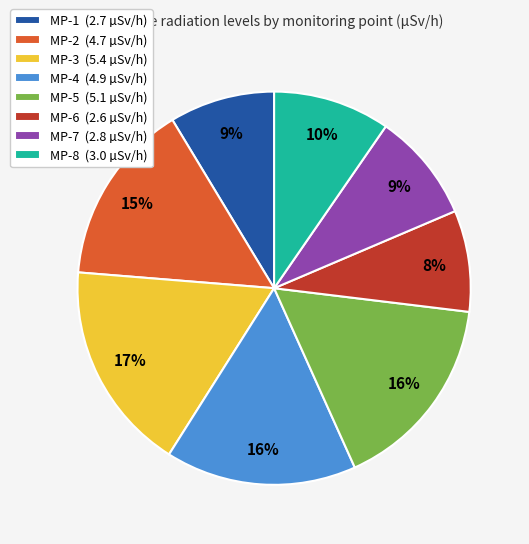

Combined, do MP-8 and MP-3 account for over 50%?

No